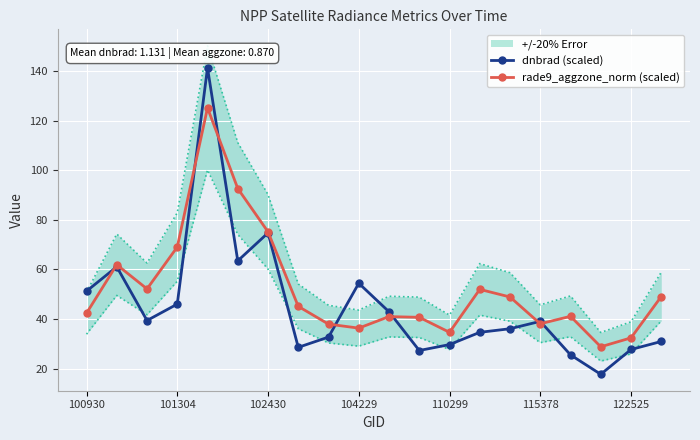

What is the minimum value for dnbrad (scaled)?

17.7